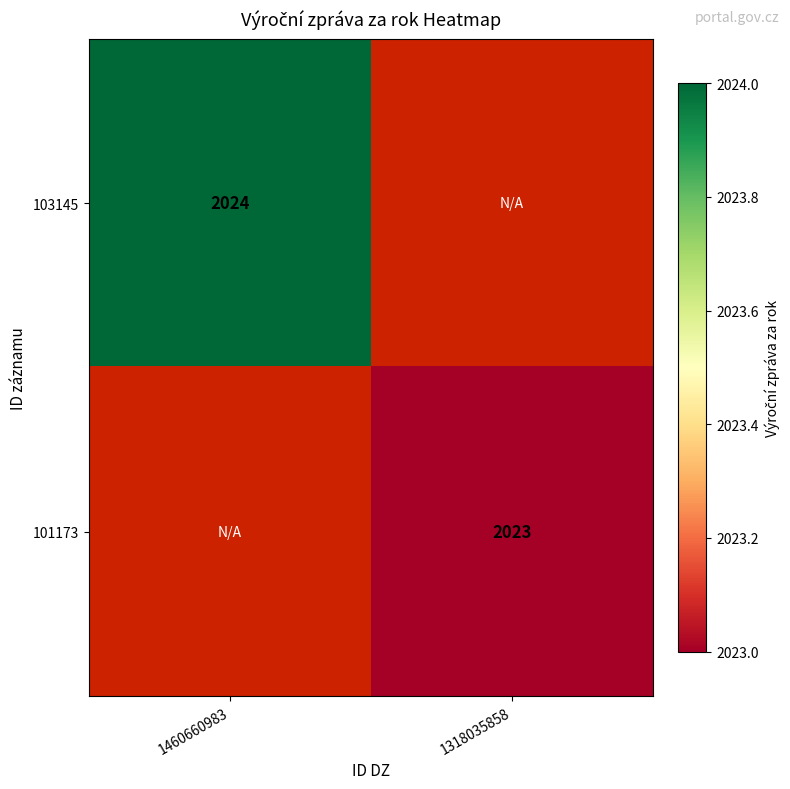

Is the value of 101173 at 1318035858 greater than the value of 103145 at 1460660983?

No